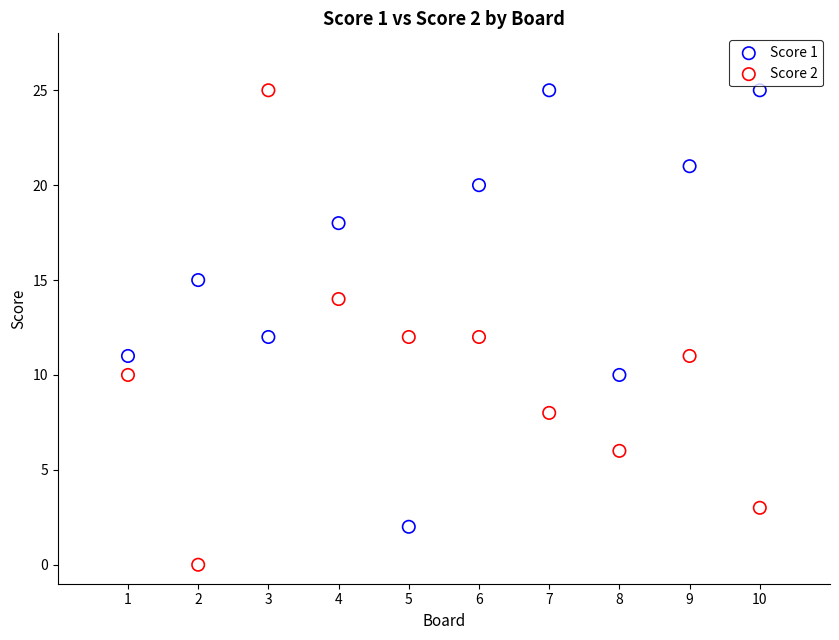

Across all data points, what is the range of Y values (max minus min)?

25